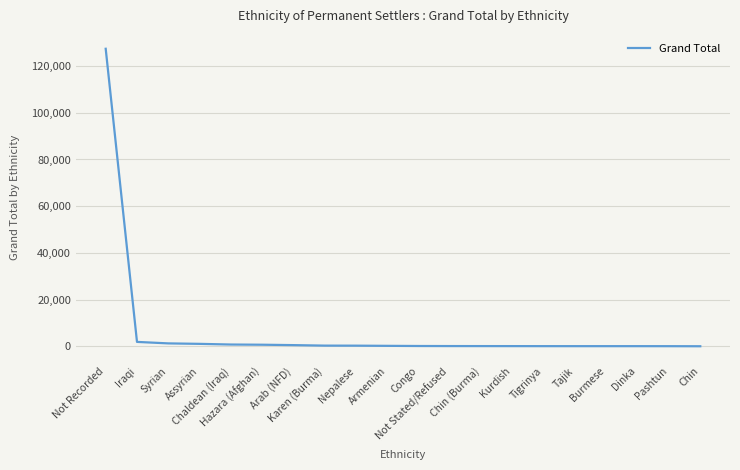

What is the difference between the maximum and minimum values?

127318